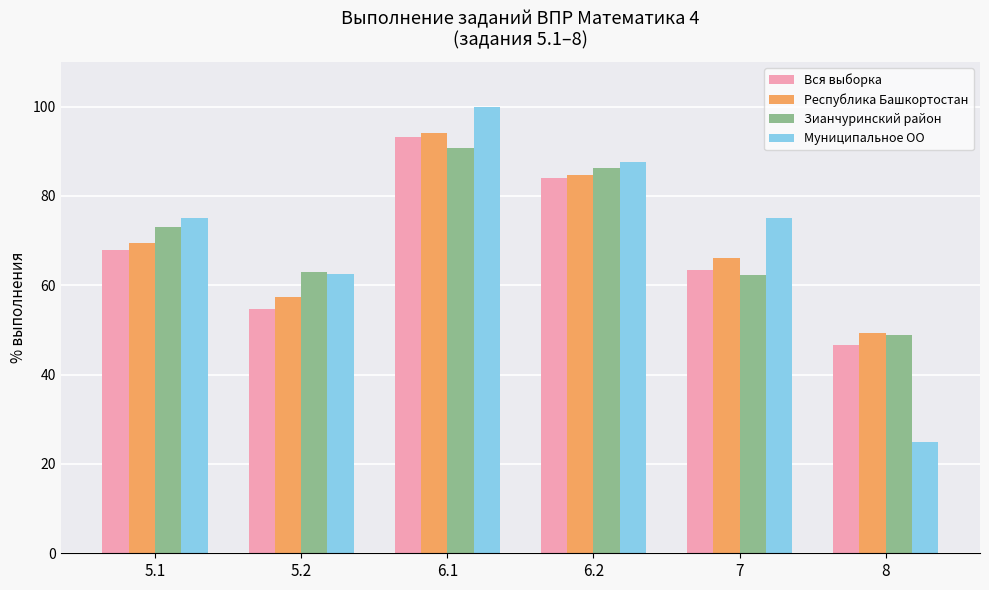

At how many categories does at least one series exceed 76?

2